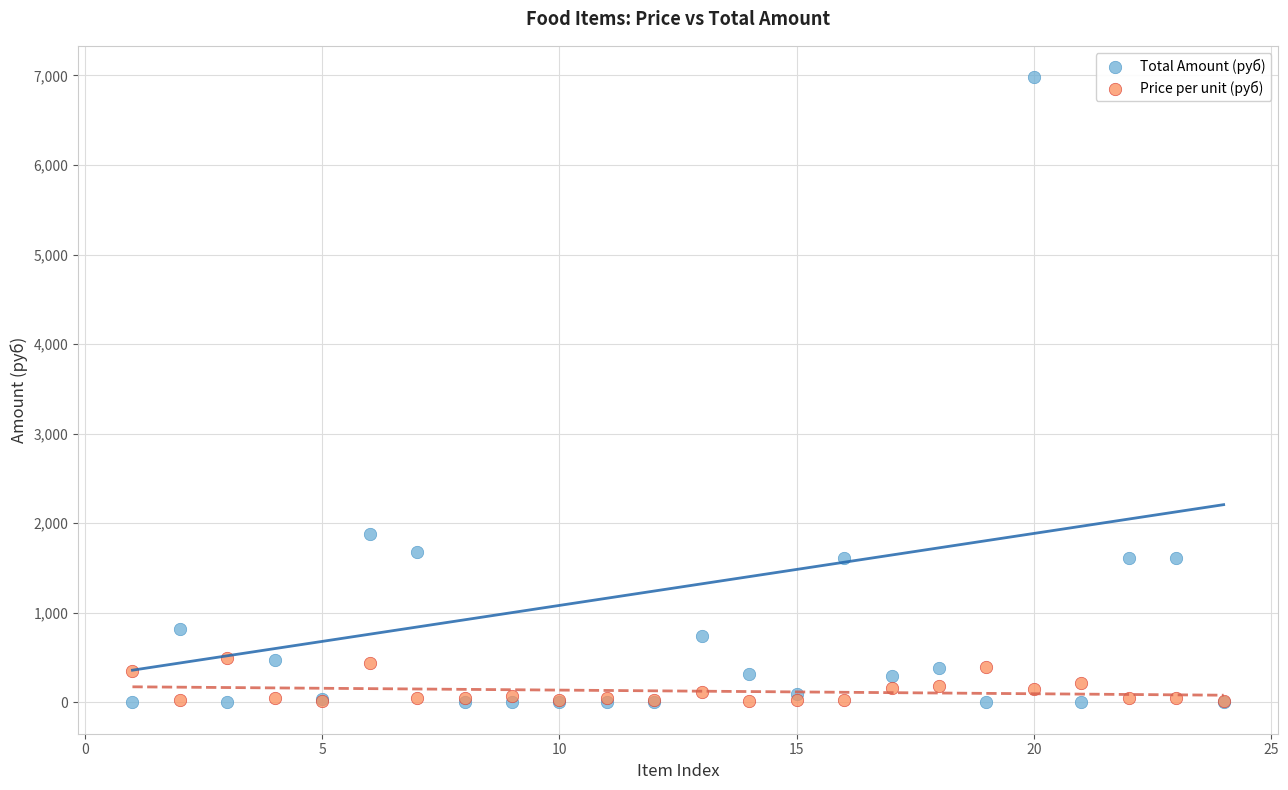

What are all the series names shown in the legend?

Total Amount (руб), Price per unit (руб)